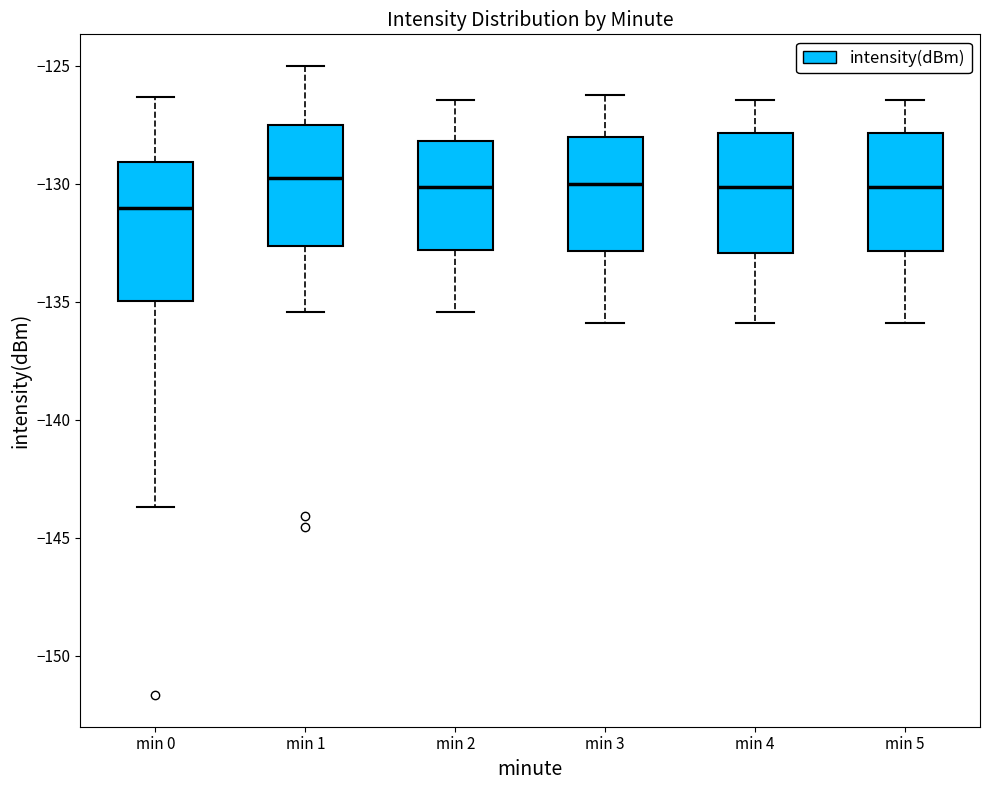

Which box has the lowest median line?

min 0